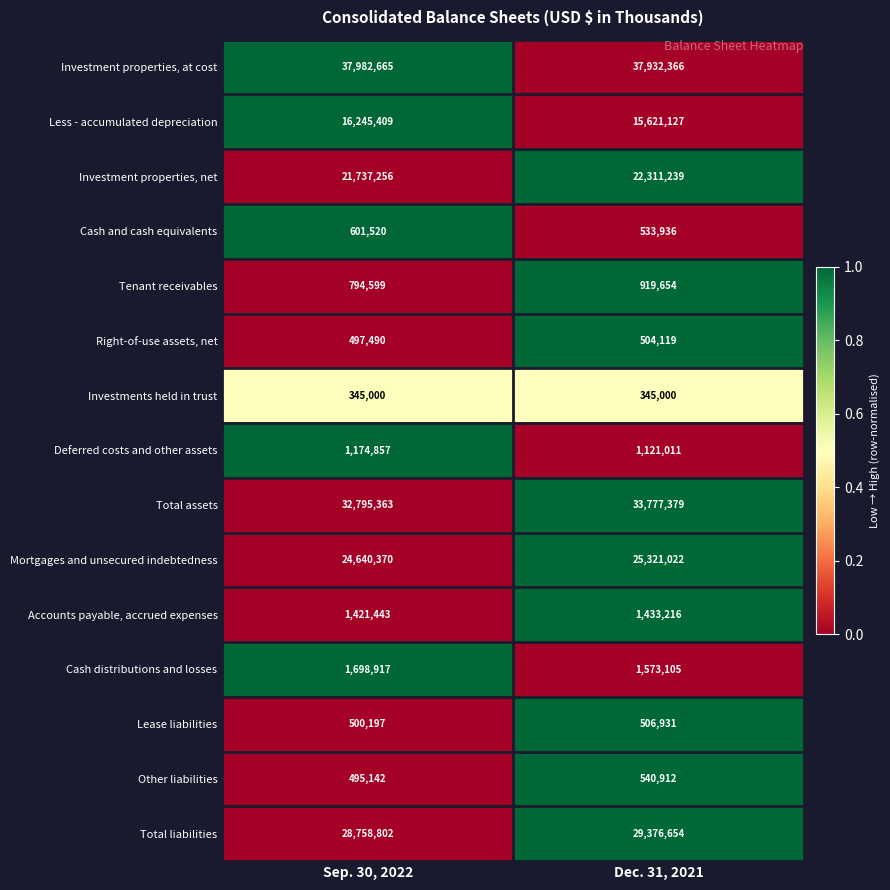

Reading left to right, list all the values displayed in this chart.

Investment properties, at cost: Sep. 30, 2022=37982665	Dec. 31, 2021=37932366
Less - accumulated depreciation: Sep. 30, 2022=16245409	Dec. 31, 2021=15621127
Investment properties, net: Sep. 30, 2022=21737256	Dec. 31, 2021=22311239
Cash and cash equivalents: Sep. 30, 2022=601520	Dec. 31, 2021=533936
Tenant receivables: Sep. 30, 2022=794599	Dec. 31, 2021=919654
Right-of-use assets, net: Sep. 30, 2022=497490	Dec. 31, 2021=504119
Investments held in trust: Sep. 30, 2022=345000	Dec. 31, 2021=345000
Deferred costs and other assets: Sep. 30, 2022=1174857	Dec. 31, 2021=1121011
Total assets: Sep. 30, 2022=32795363	Dec. 31, 2021=33777379
Mortgages and unsecured indebtedness: Sep. 30, 2022=24640370	Dec. 31, 2021=25321022
Accounts payable, accrued expenses: Sep. 30, 2022=1421443	Dec. 31, 2021=1433216
Cash distributions and losses: Sep. 30, 2022=1698917	Dec. 31, 2021=1573105
Lease liabilities: Sep. 30, 2022=500197	Dec. 31, 2021=506931
Other liabilities: Sep. 30, 2022=495142	Dec. 31, 2021=540912
Total liabilities: Sep. 30, 2022=28758802	Dec. 31, 2021=29376654